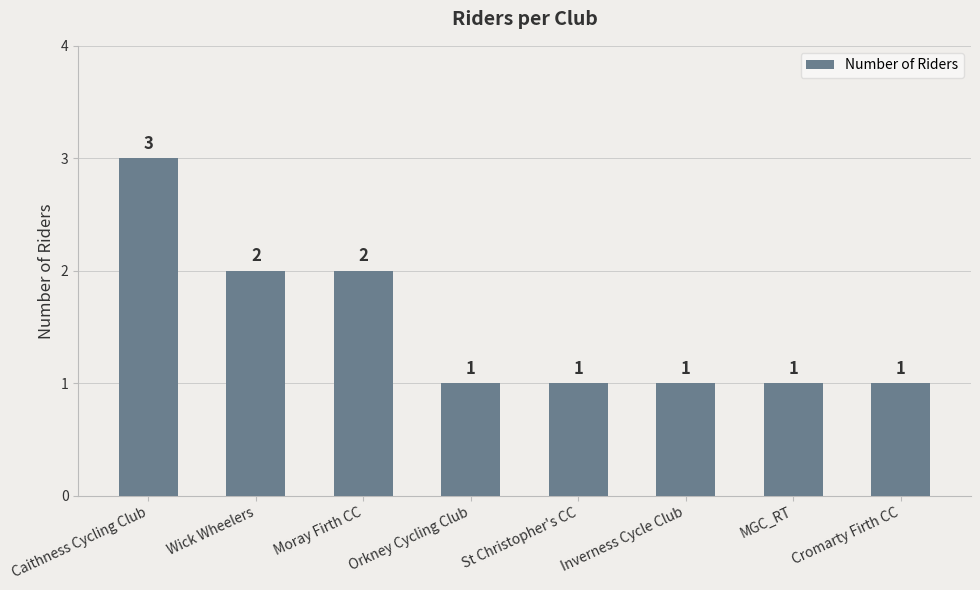

Between Moray Firth CC and Caithness Cycling Club, which is larger?

Caithness Cycling Club